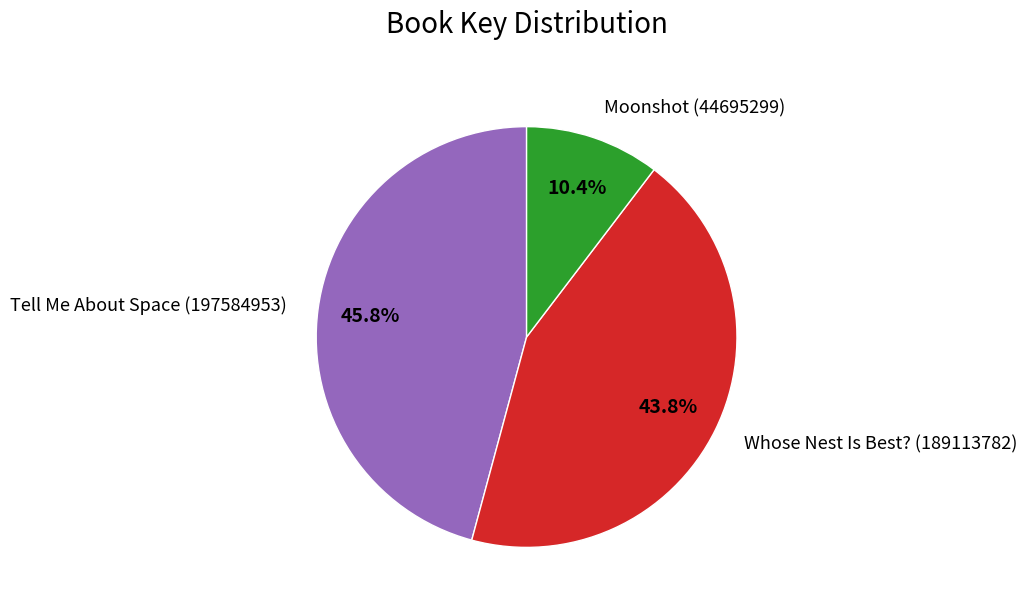

Between Tell Me About Space (197584953) and Moonshot (44695299), which is larger?

Tell Me About Space (197584953)